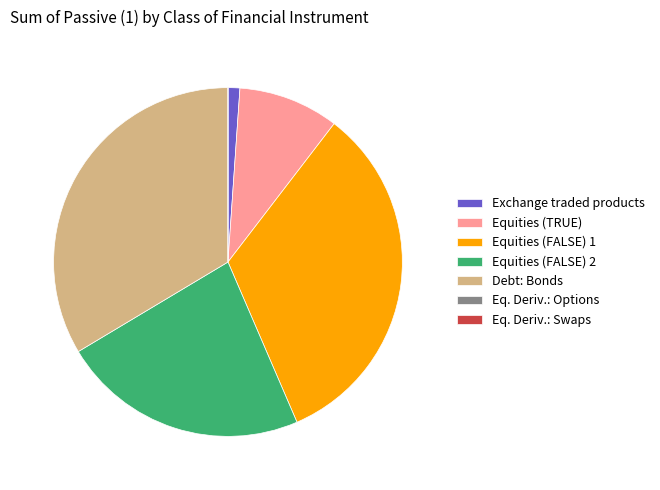

Which has a higher value, Equities (FALSE) 1 or Equities (TRUE)?

Equities (FALSE) 1